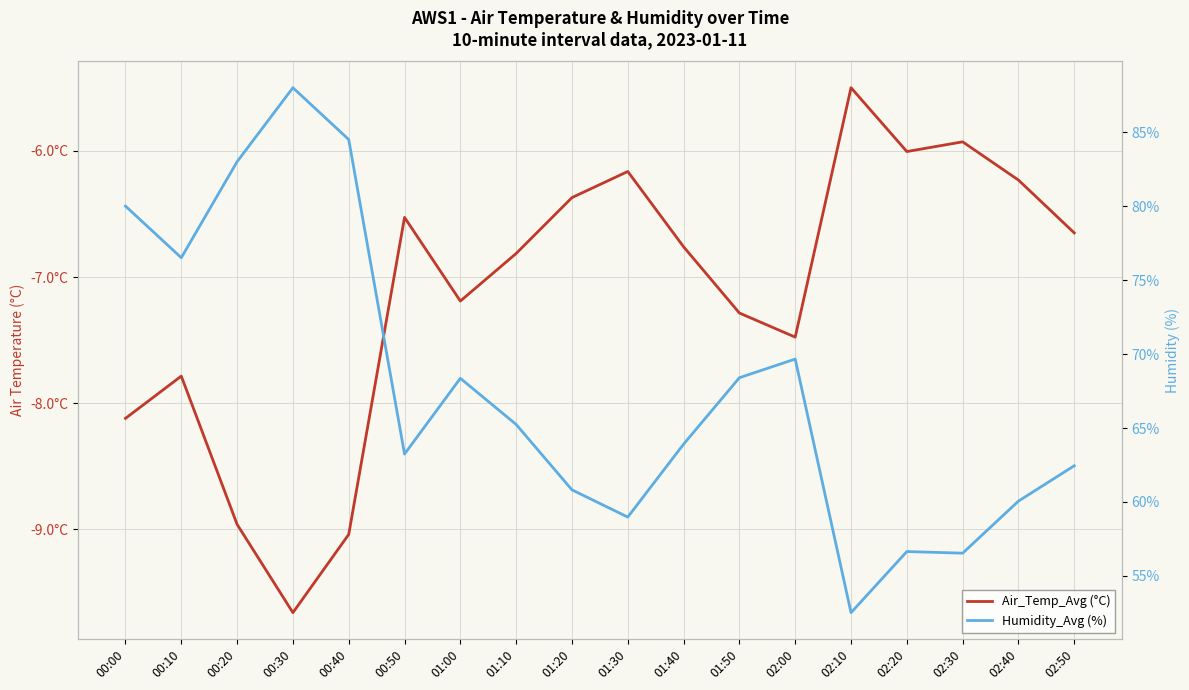

Rank the series by their maximum value, from lowest to highest.

Air_Temp_Avg (°C), Humidity_Avg (%)